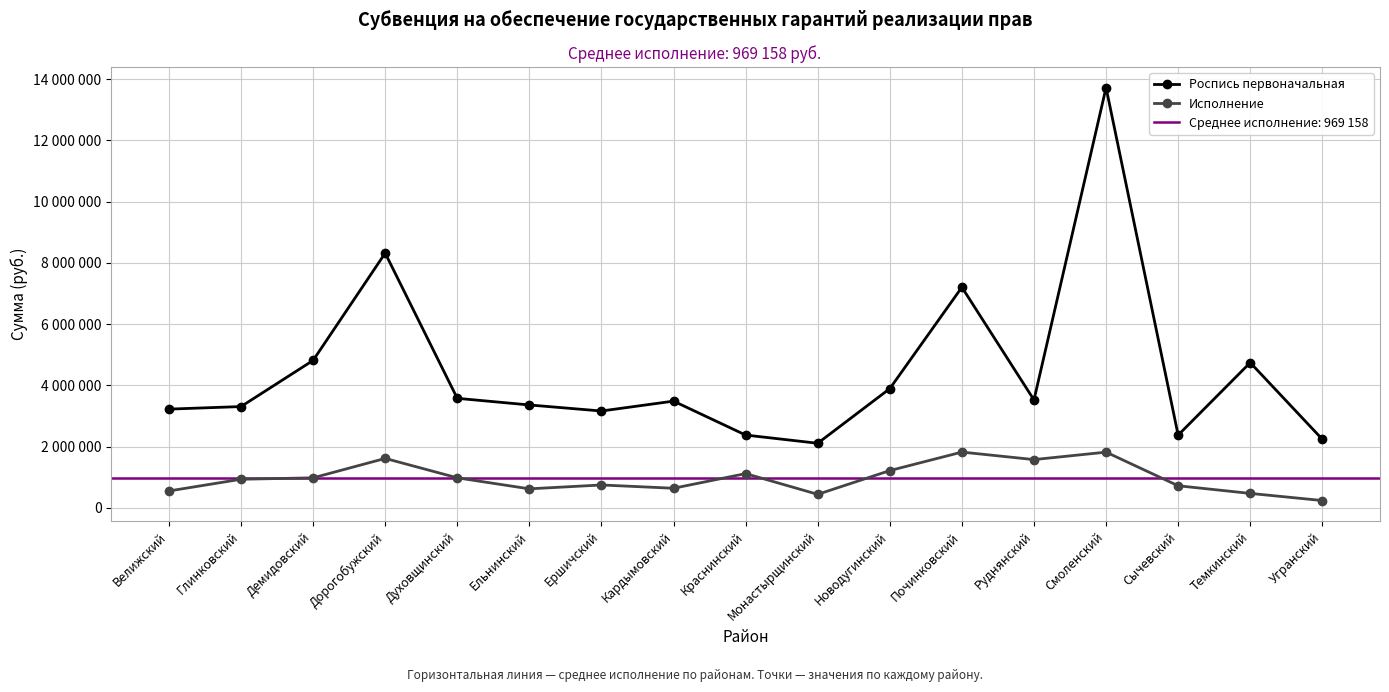

True or false: Роспись первоначальная and Исполнение cross at least once.

False